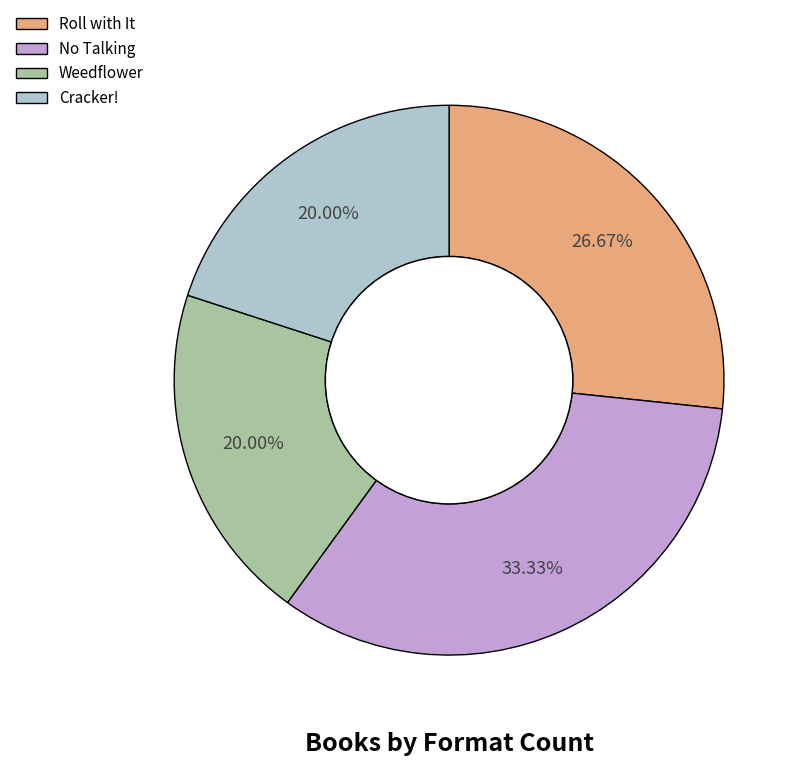

To the nearest percent, what is the combined percentage of Cracker! and No Talking?

53%